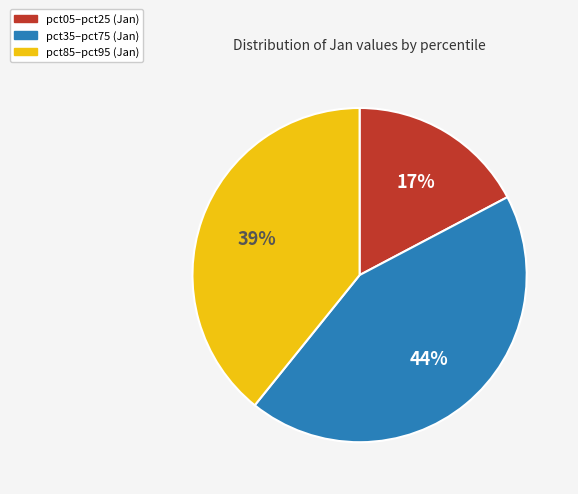

To the nearest percent, what is the average slice percentage?

33%